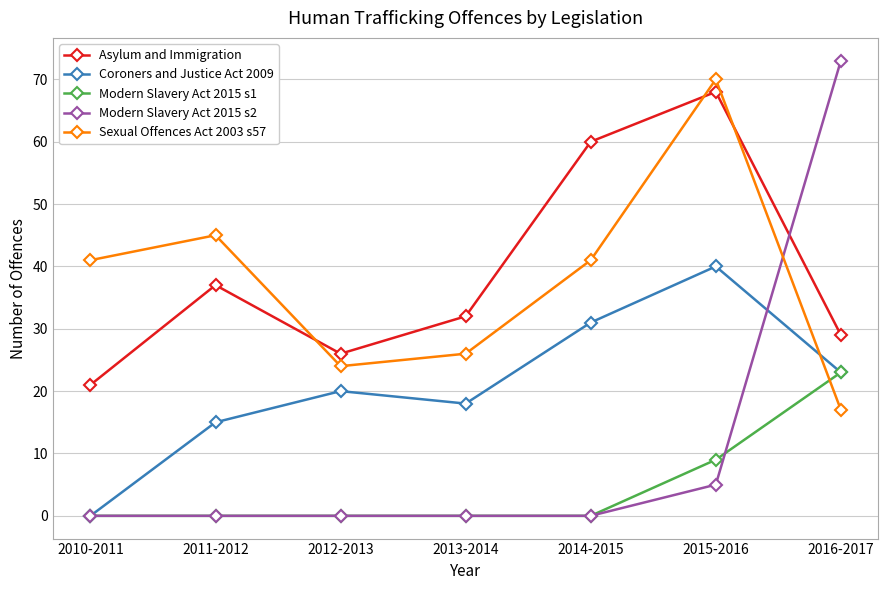

What are all the series names shown in the legend?

Asylum and Immigration, Coroners and Justice Act 2009, Modern Slavery Act 2015 s1, Modern Slavery Act 2015 s2, Sexual Offences Act 2003 s57